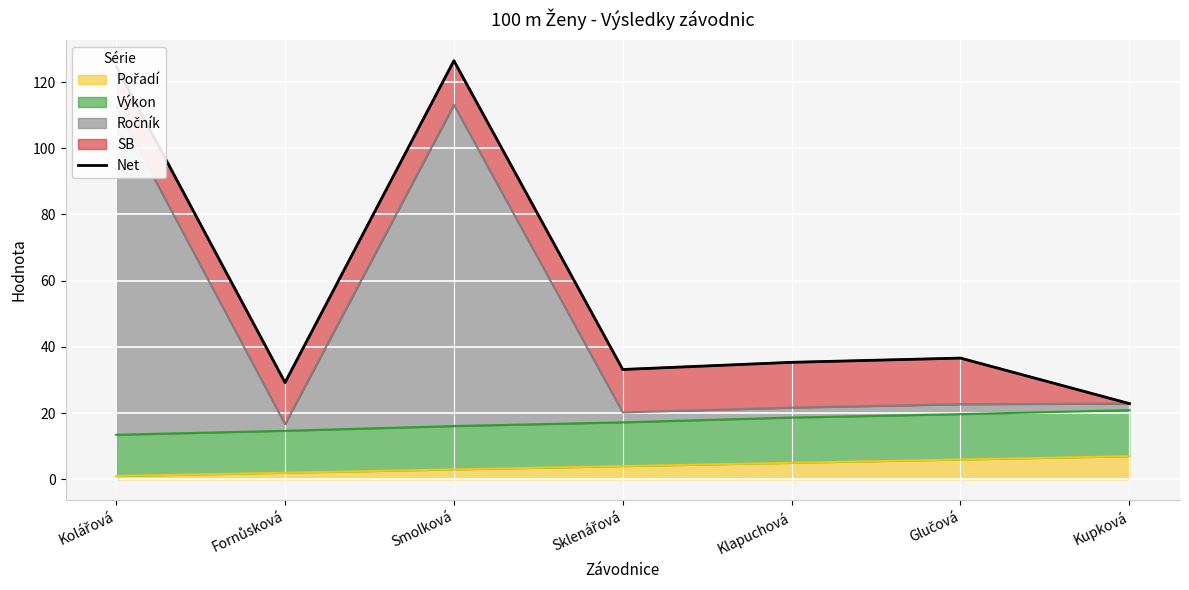

Reading left to right, extract all data points from this chart.

Kolářová=124.7	Fornůsková=29.2	Smolková=126.4	Sklenářová=33.2	Klapuchová=35.3	Glučová=36.6	Kupková=22.9